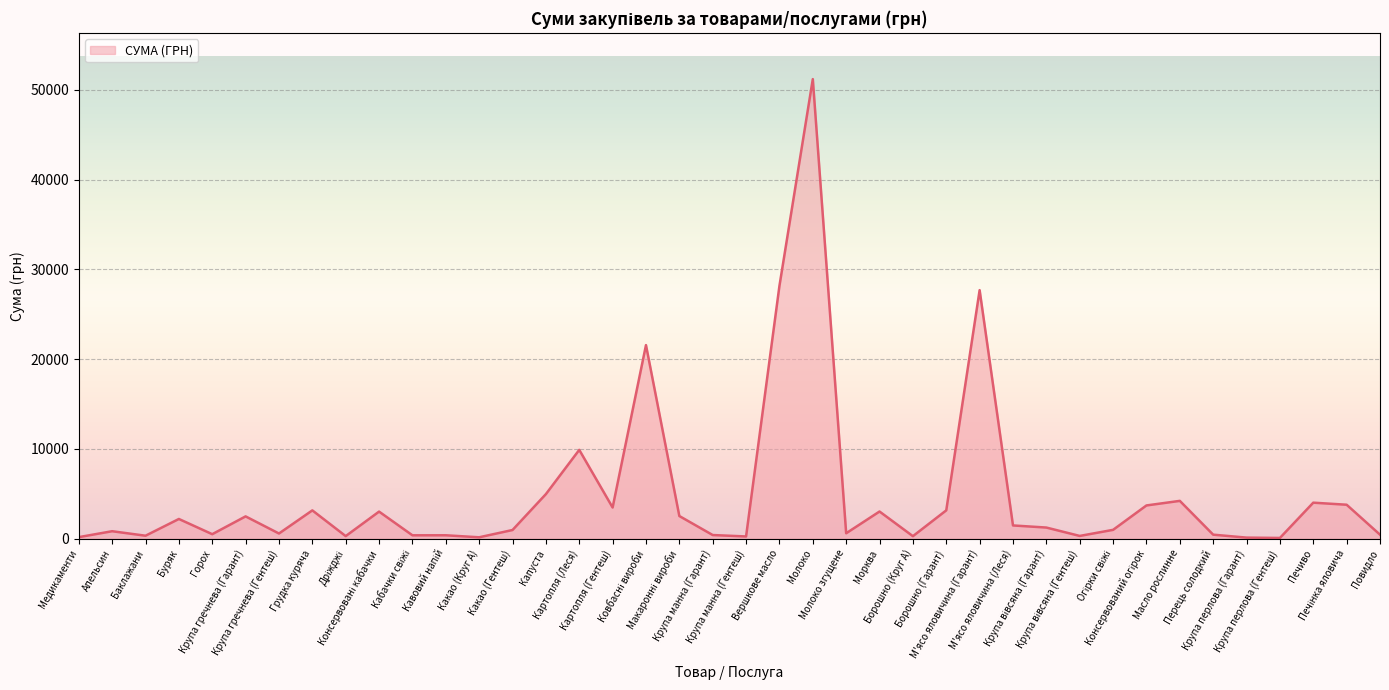

What is the greatest value displayed?

51204.7